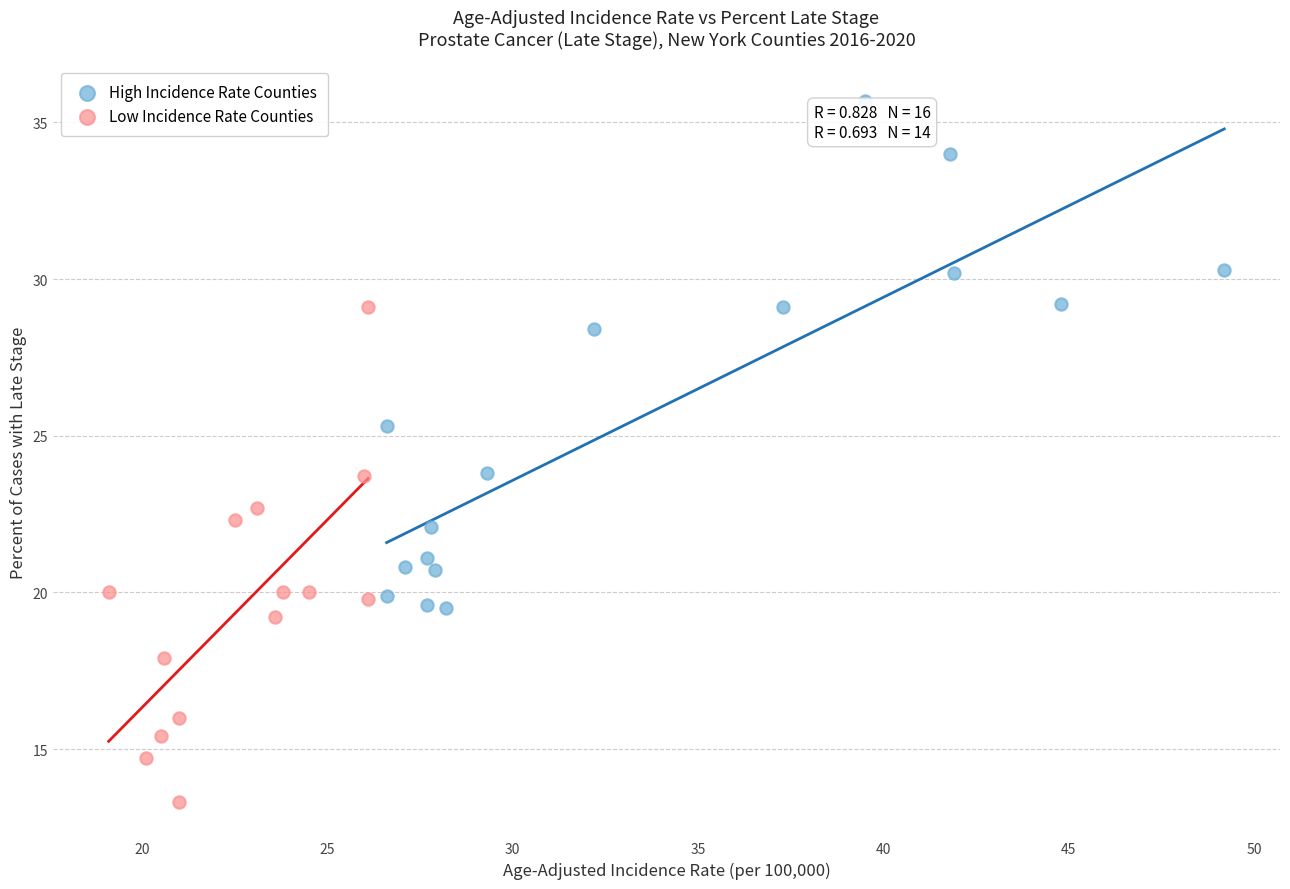

What are all the series names shown in the legend?

High Incidence Rate Counties, Low Incidence Rate Counties